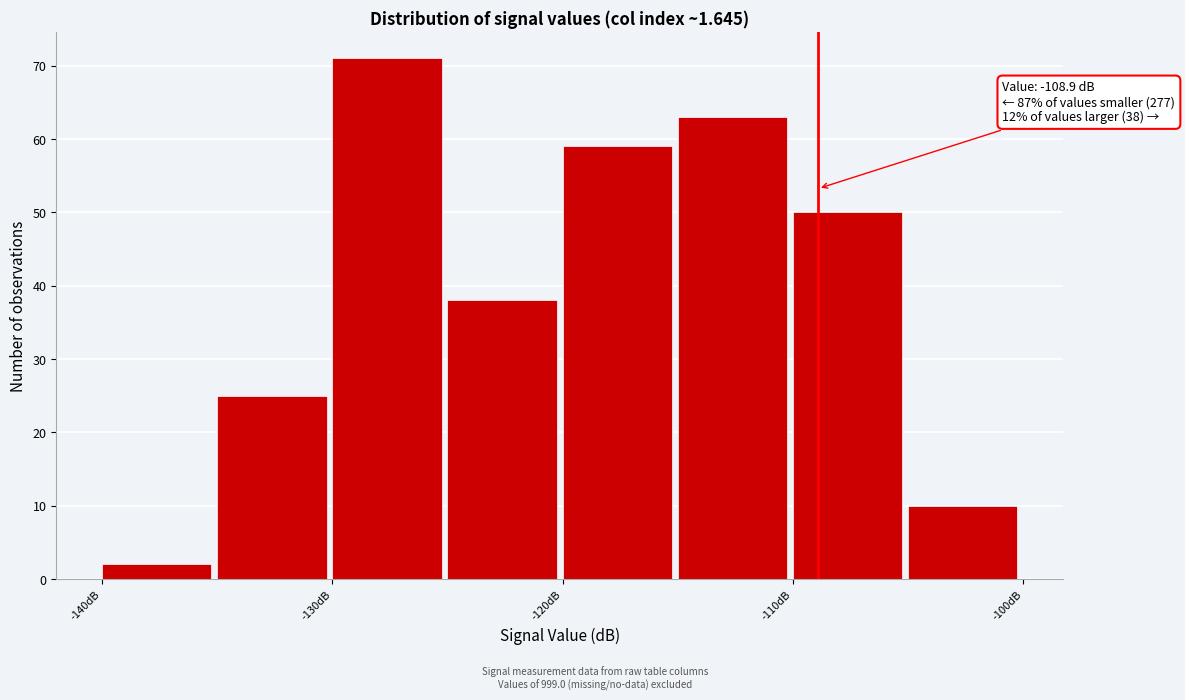

Which range on the x-axis has the tallest bar?

-130 to -125